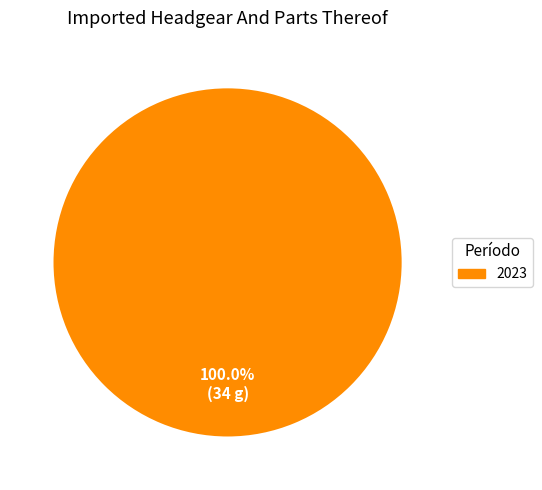

Rank the categories by value from highest to lowest.

2023